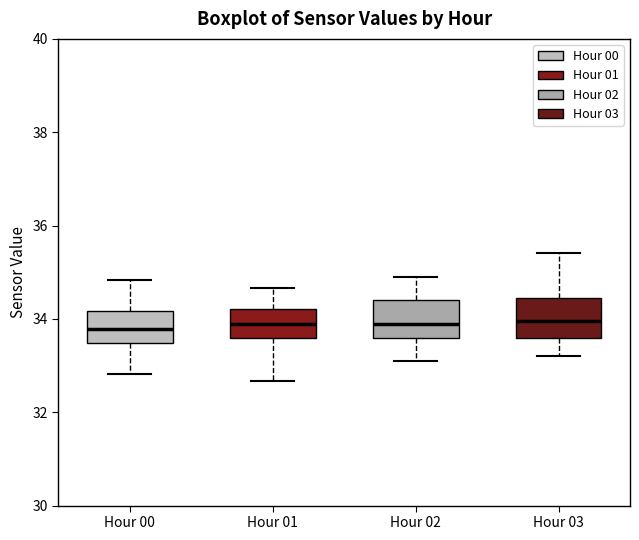

Where is the upper edge of the box for Hour 01 on the y-axis? The values are not printed on the chart, so give them approximately, as read against the axis.

34.2